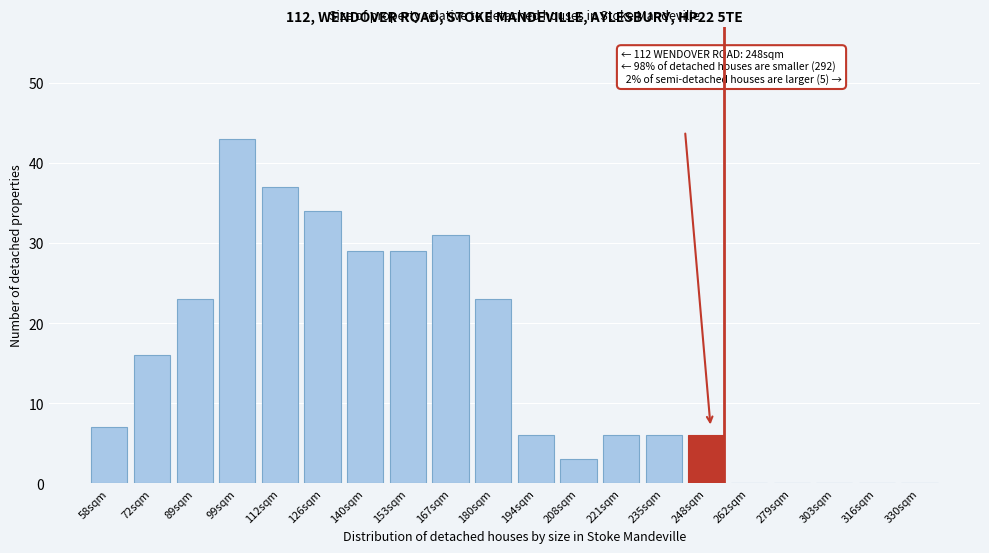

Reading left to right, extract all data points from this chart.

58sqm=7	72sqm=16	89sqm=23	99sqm=43	112sqm=37	126sqm=34	140sqm=29	153sqm=29	167sqm=31	180sqm=23	194sqm=6	208sqm=3	221sqm=6	235sqm=6	248sqm=6	262sqm=0	279sqm=0	303sqm=0	316sqm=0	330sqm=0